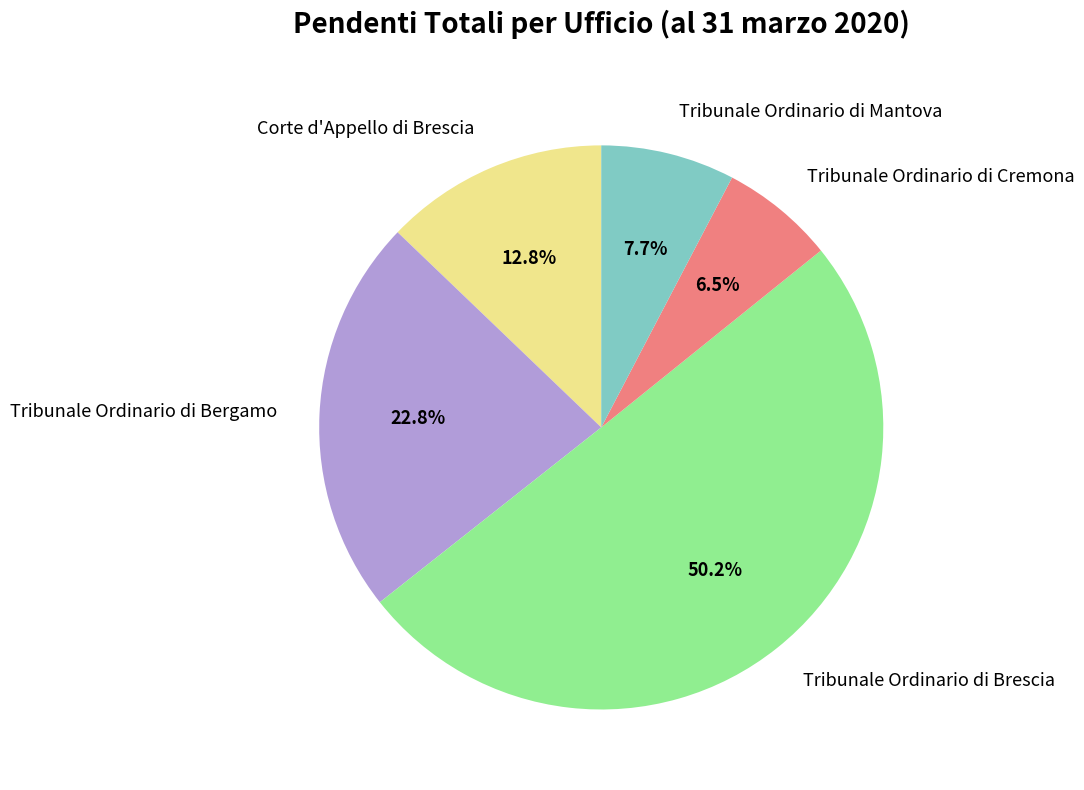

To the nearest percent, what is the average slice percentage?

20%